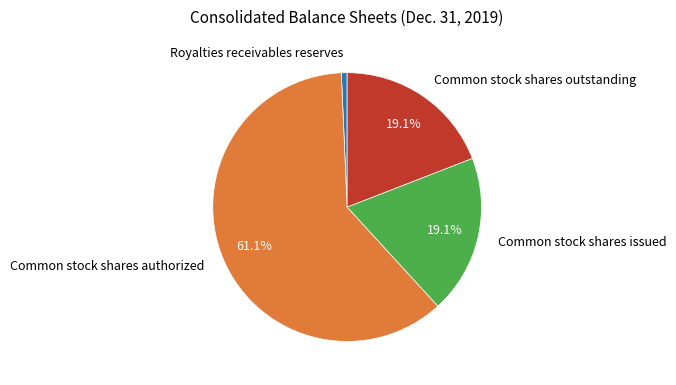

Which has a higher value, Common stock shares authorized or Common stock shares outstanding?

Common stock shares authorized